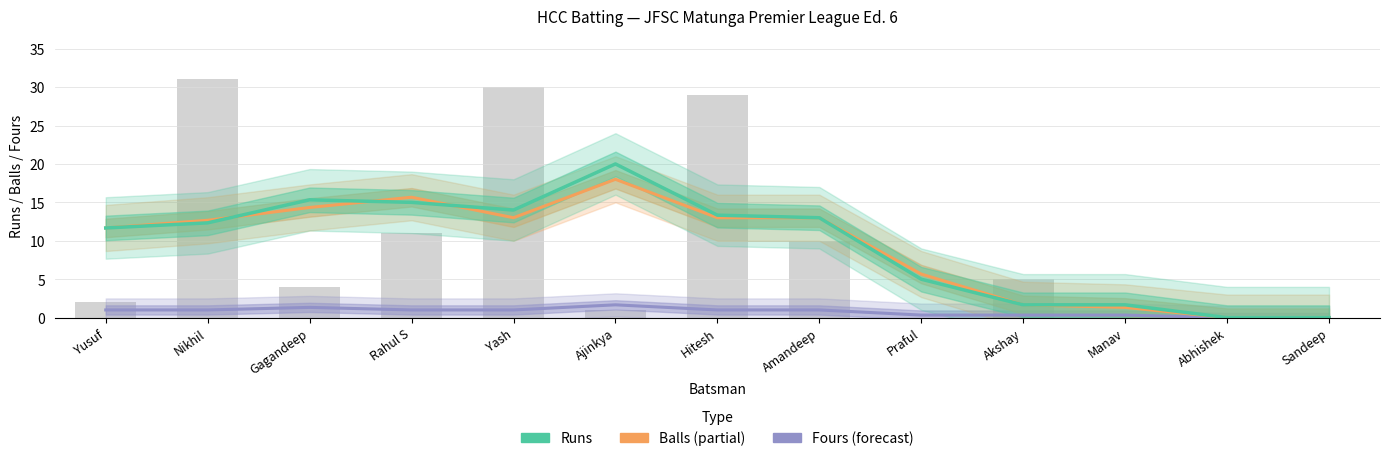

What is the difference between the maximum and minimum values in the Balls series?

18.0